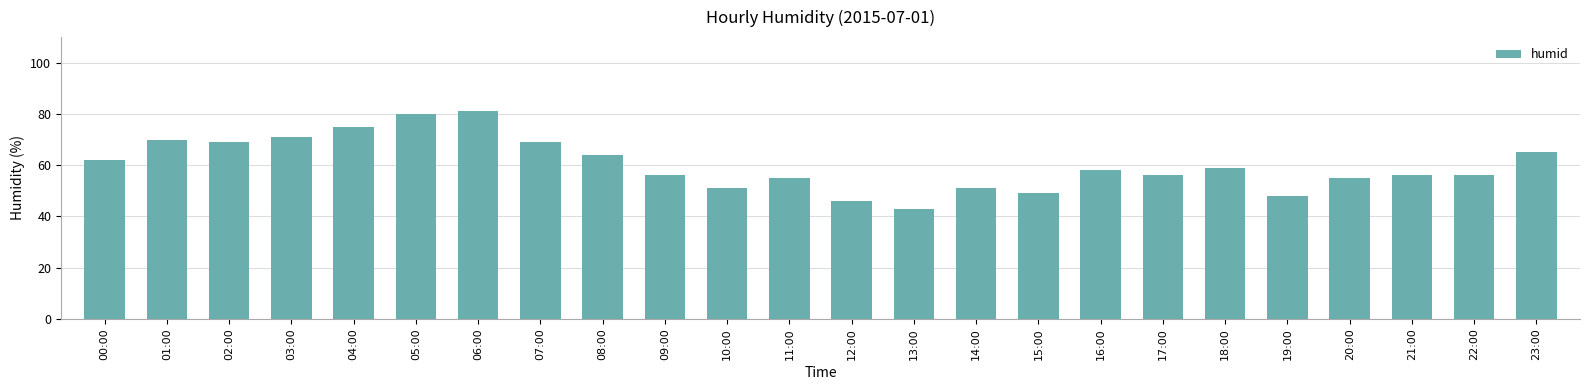

What is the difference between the values at 14:00 and 05:00?

29